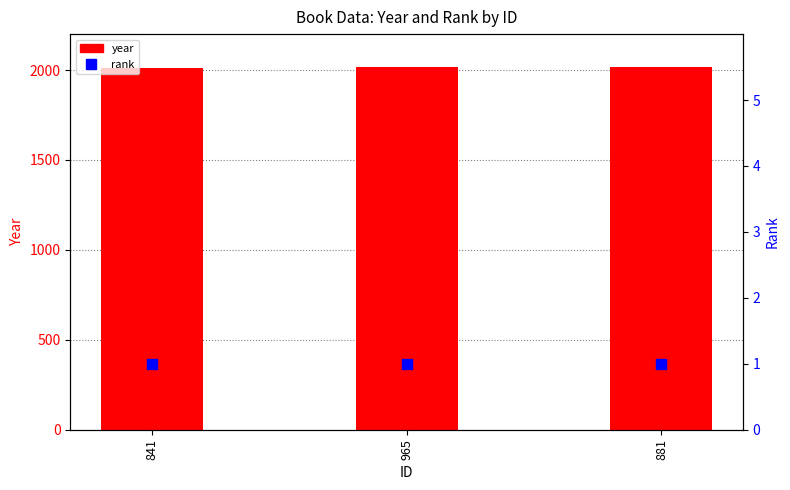

Which series reaches the minimum Y coordinate?

rank